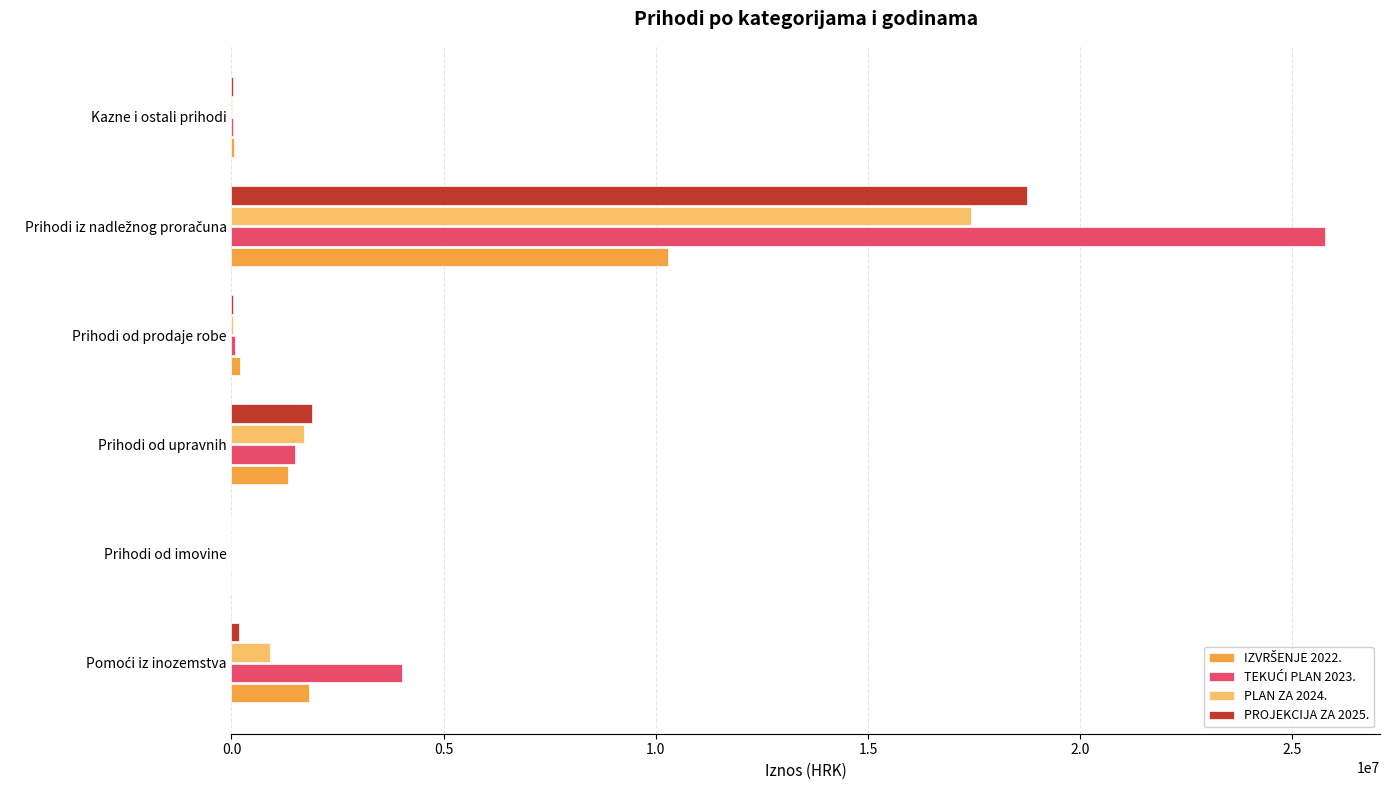

What is the greatest value displayed?

25775882